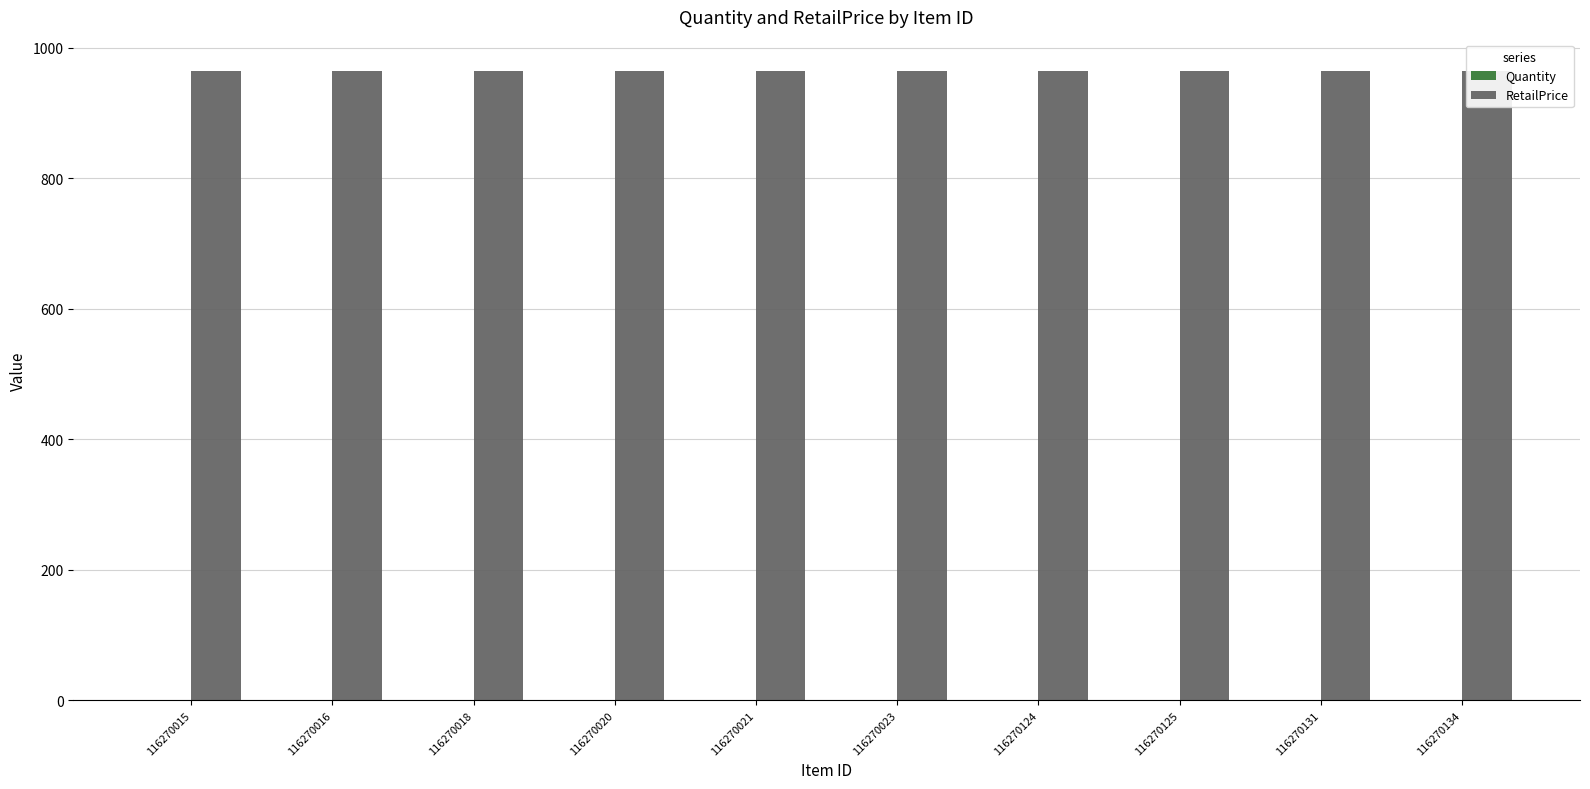

What is the value of the Quantity bar at the 8th from the left?

1